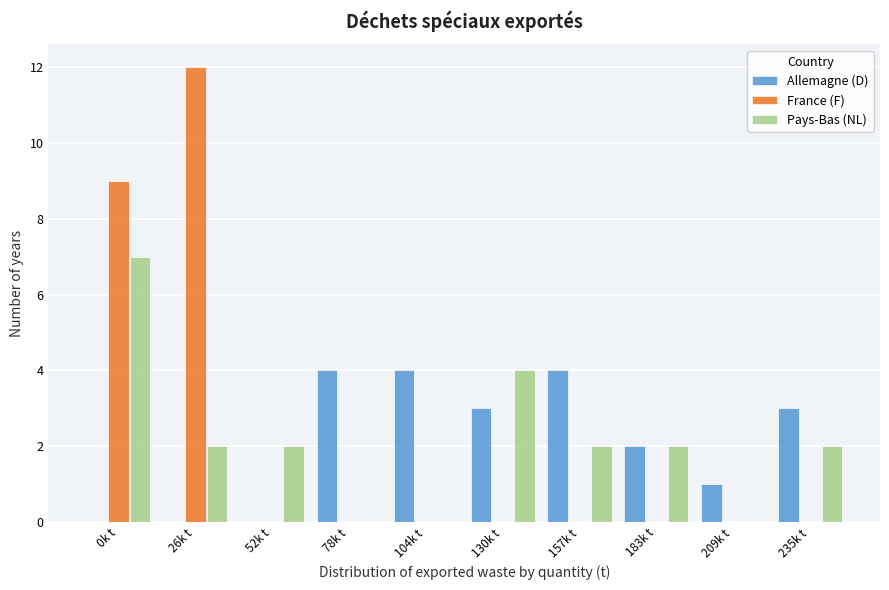

Reading left to right, extract all data points from this chart.

Allemagne (D): 0k t=0	26k t=0	52k t=0	78k t=4	104k t=4	130k t=3	157k t=4	183k t=2	209k t=1	235k t=3
France (F): 0k t=9	26k t=12	52k t=0	78k t=0	104k t=0	130k t=0	157k t=0	183k t=0	209k t=0	235k t=0
Pays-Bas (NL): 0k t=7	26k t=2	52k t=2	78k t=0	104k t=0	130k t=4	157k t=2	183k t=2	209k t=0	235k t=2